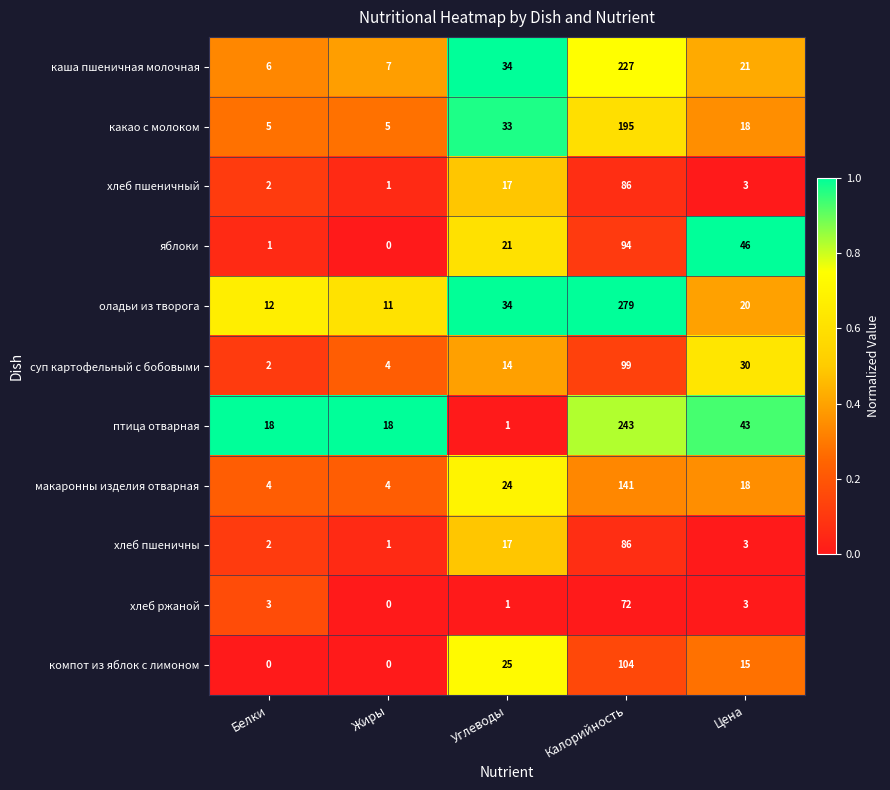

Is the value of компот из яблок с лимоном at Калорийность greater than the value of суп картофельный с бобовыми at Жиры?

Yes